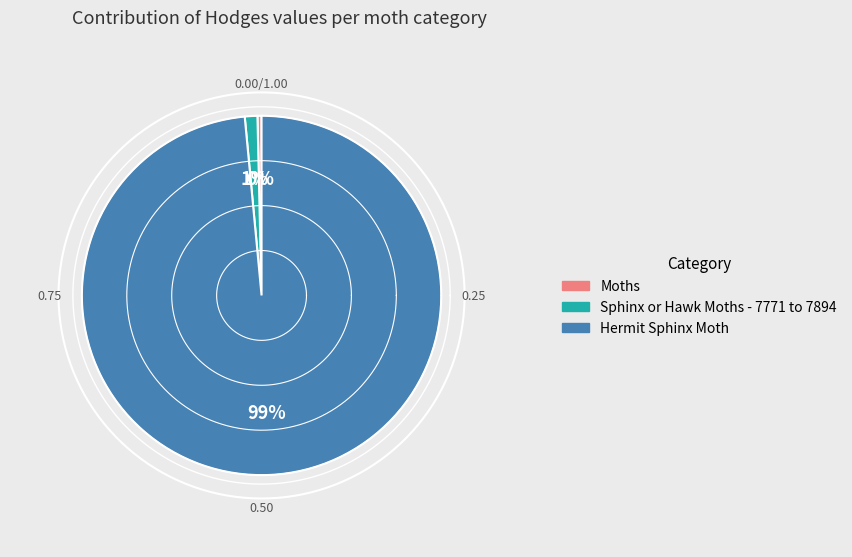

What percentage do Hermit Sphinx Moth and Moths together represent?

98.9%